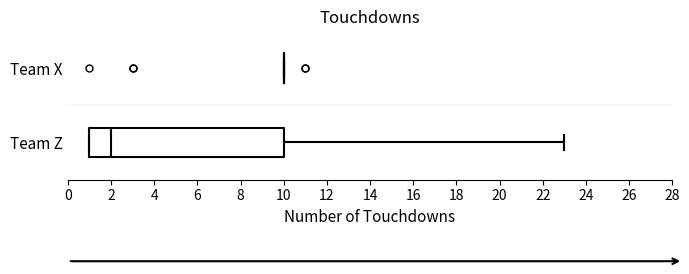

Reading bottom to top, transcribe this box plot: for each box, give where its median line is, the range the box spans, and where its two whiskers end, as read against the x-axis. The values are not printed on the chart, so give them approximately, as read against the axis.

Team Z: median 2, box 1 to 10, whiskers 1 to 23
Team X: box collapsed to a line at 10, whiskers 10 to 10